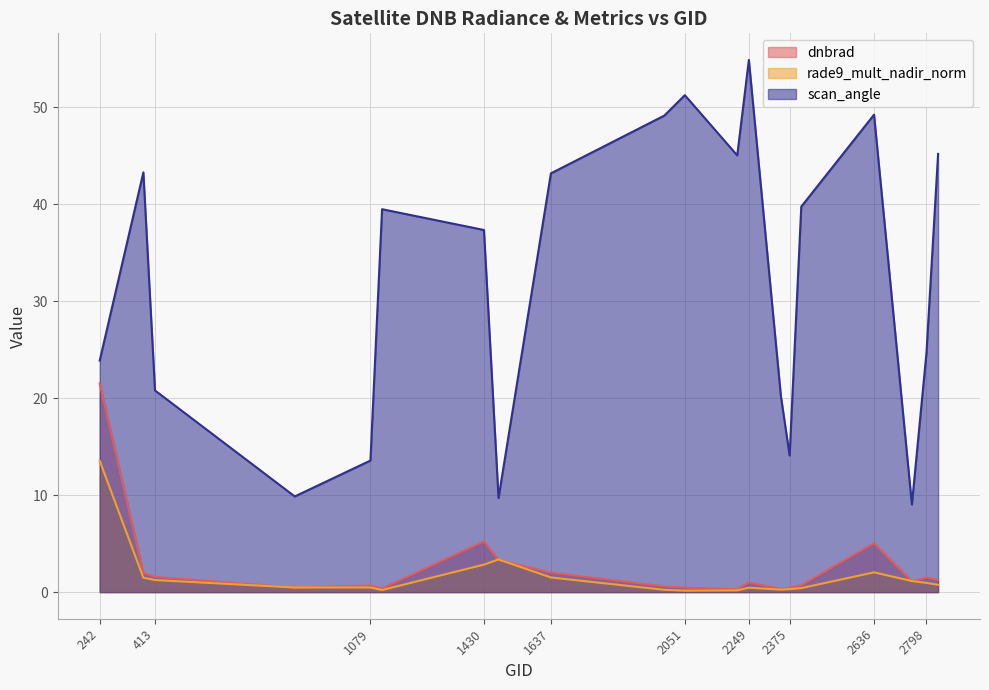

True or false: rade9_mult_nadir_norm and scan_angle cross at least once.

False